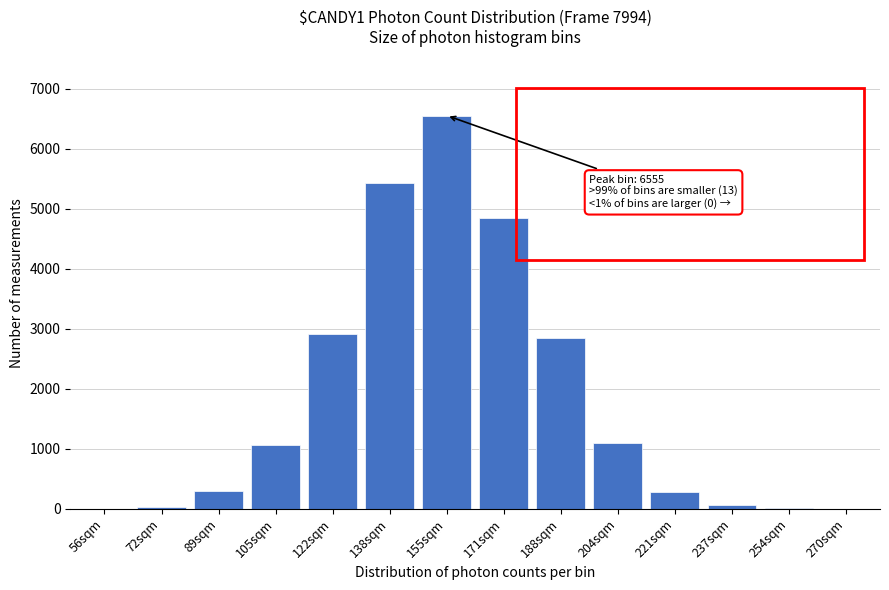

Approximately how many times larger is the value at 171sqm compared to 105sqm?

4.5